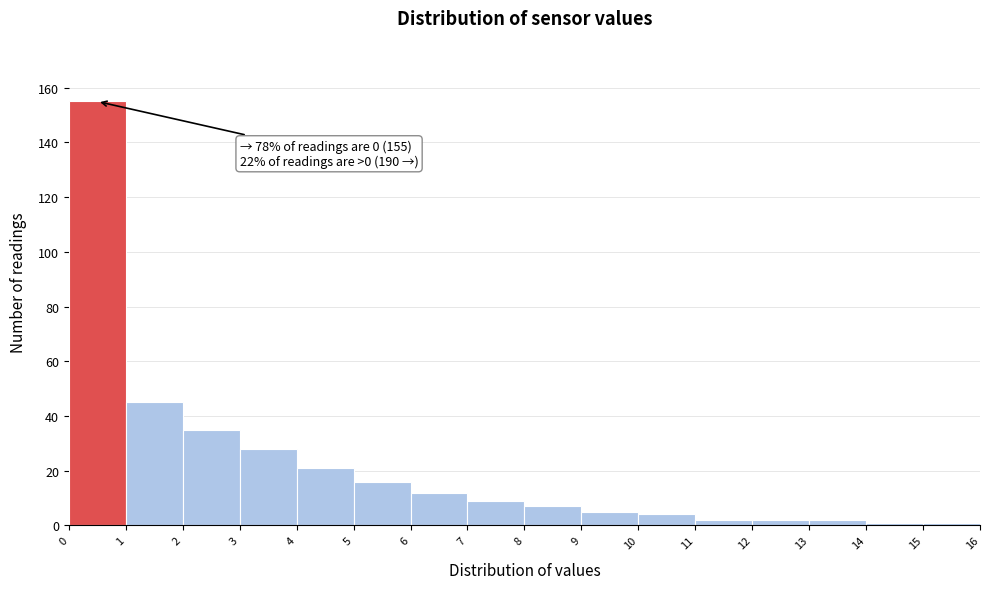

Over which range of the x-axis is the bar tallest?

0 to 1